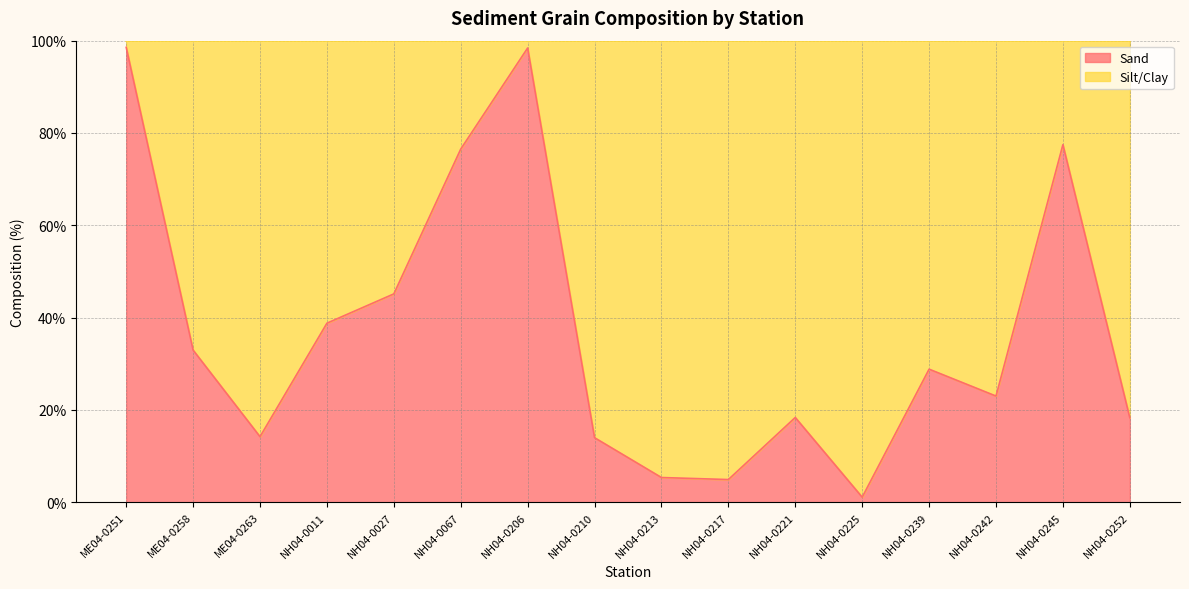

List the labels in order of value, largest first.

ME04-0251, NH04-0206, NH04-0245, NH04-0067, NH04-0027, NH04-0011, ME04-0258, NH04-0239, NH04-0242, NH04-0221, NH04-0252, ME04-0263, NH04-0210, NH04-0213, NH04-0217, NH04-0225